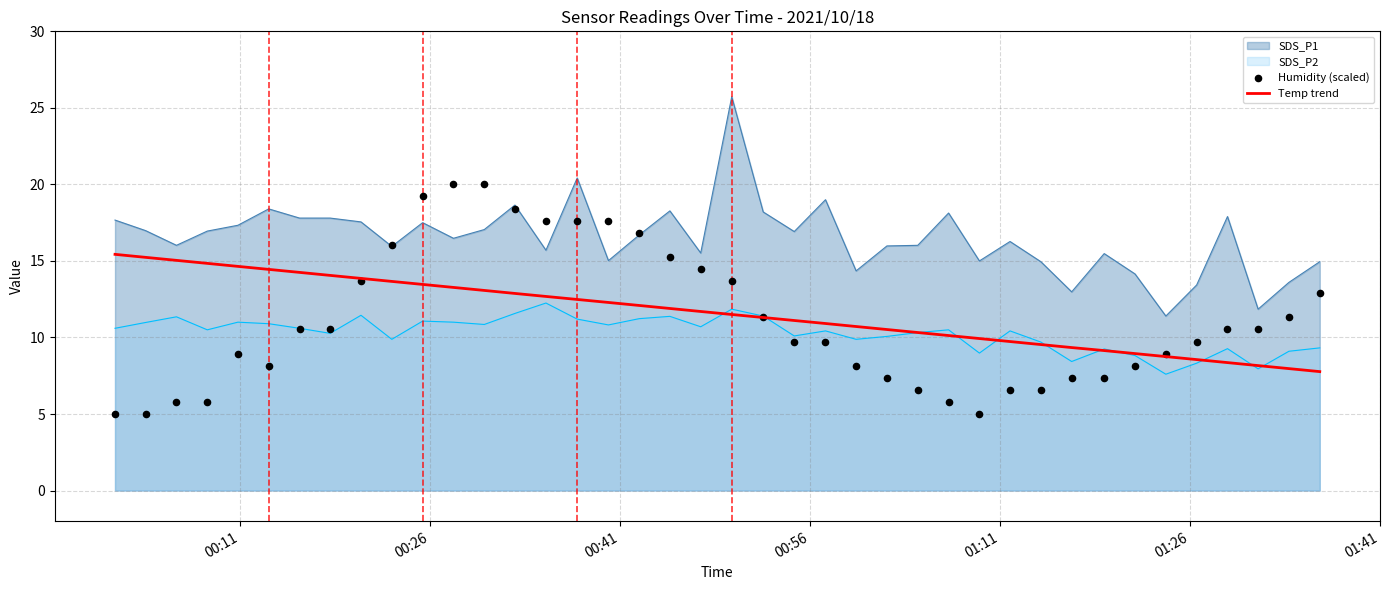

True or false: Temp trend and SDS_P1 cross at least once.

False